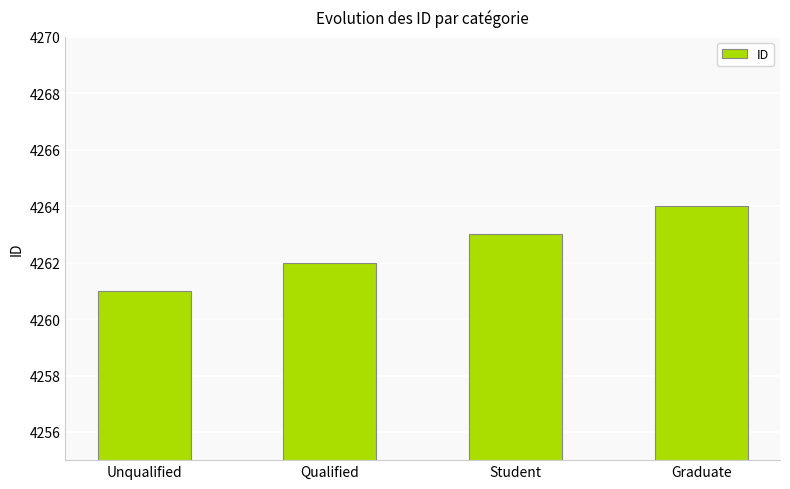

What is the difference between the values at Graduate and Unqualified?

3